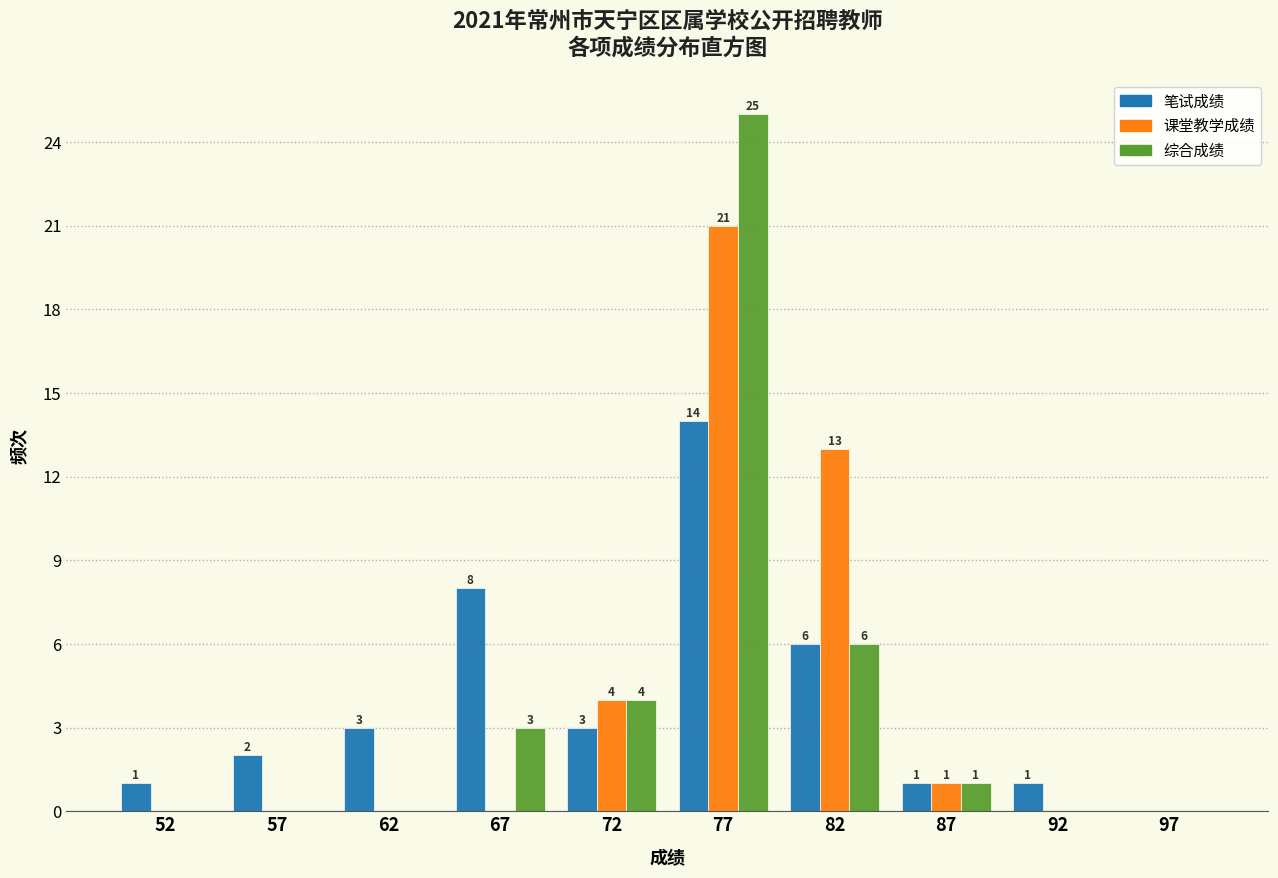

In the 课堂教学成绩 series, which range on the x-axis has the tallest bar?

75 to 80